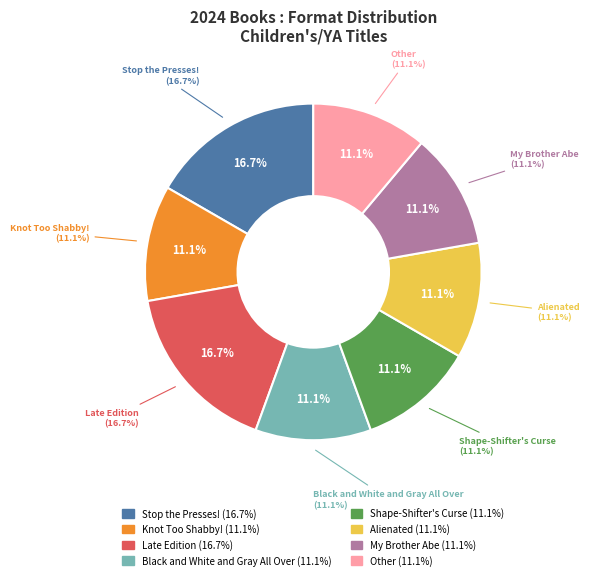

To the nearest percent, what percentage of the pie is Alienated?

11%